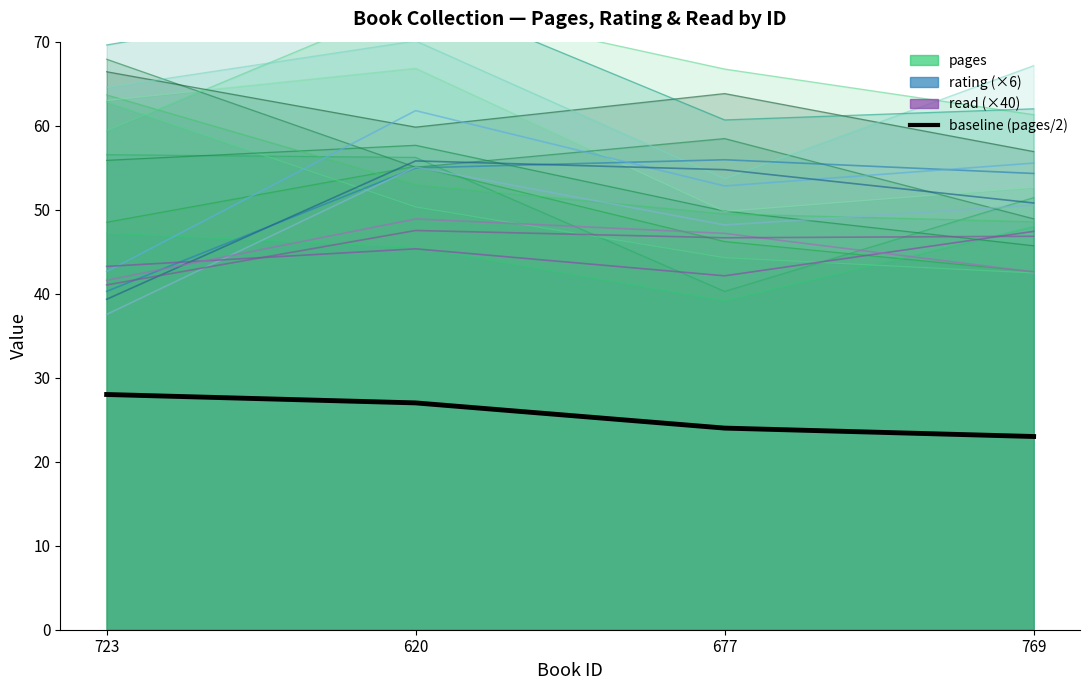

How many interior local valleys does the read series have?

1